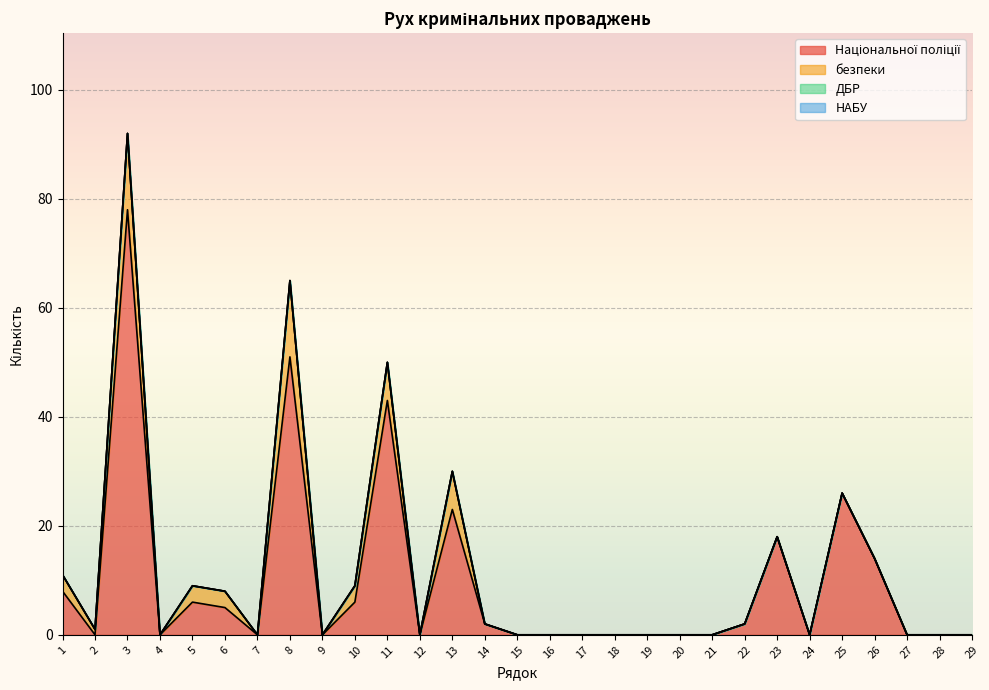

True or false: Національної поліції and ДБР cross at least once.

False